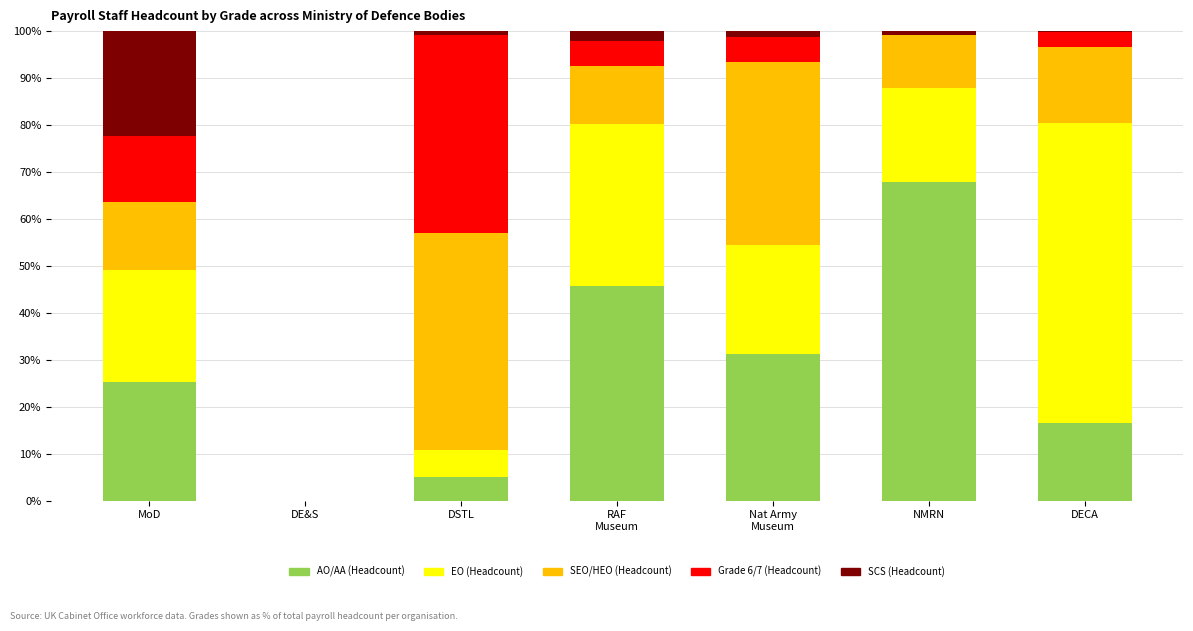

What is the total value across all series at MoD?

100.0